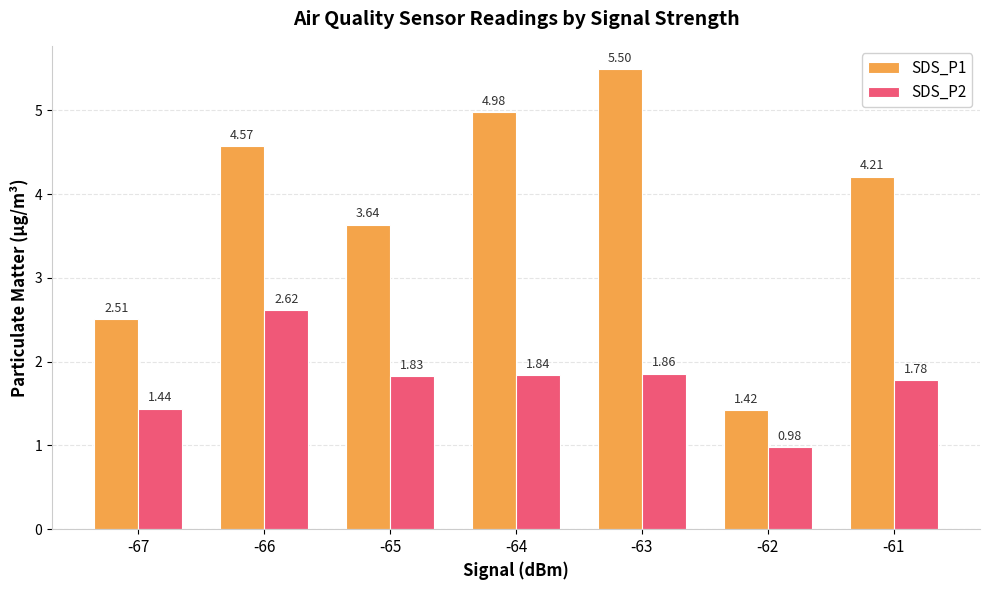

What is the sum of the SDS_P1 values at -67 and -61?

6.7